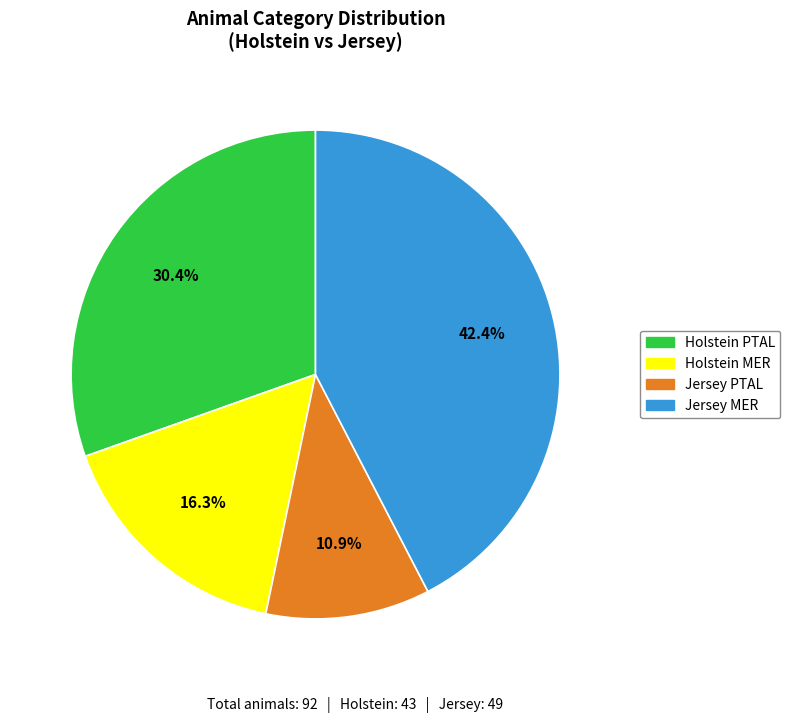

Between Holstein PTAL and Jersey MER, which is larger?

Jersey MER